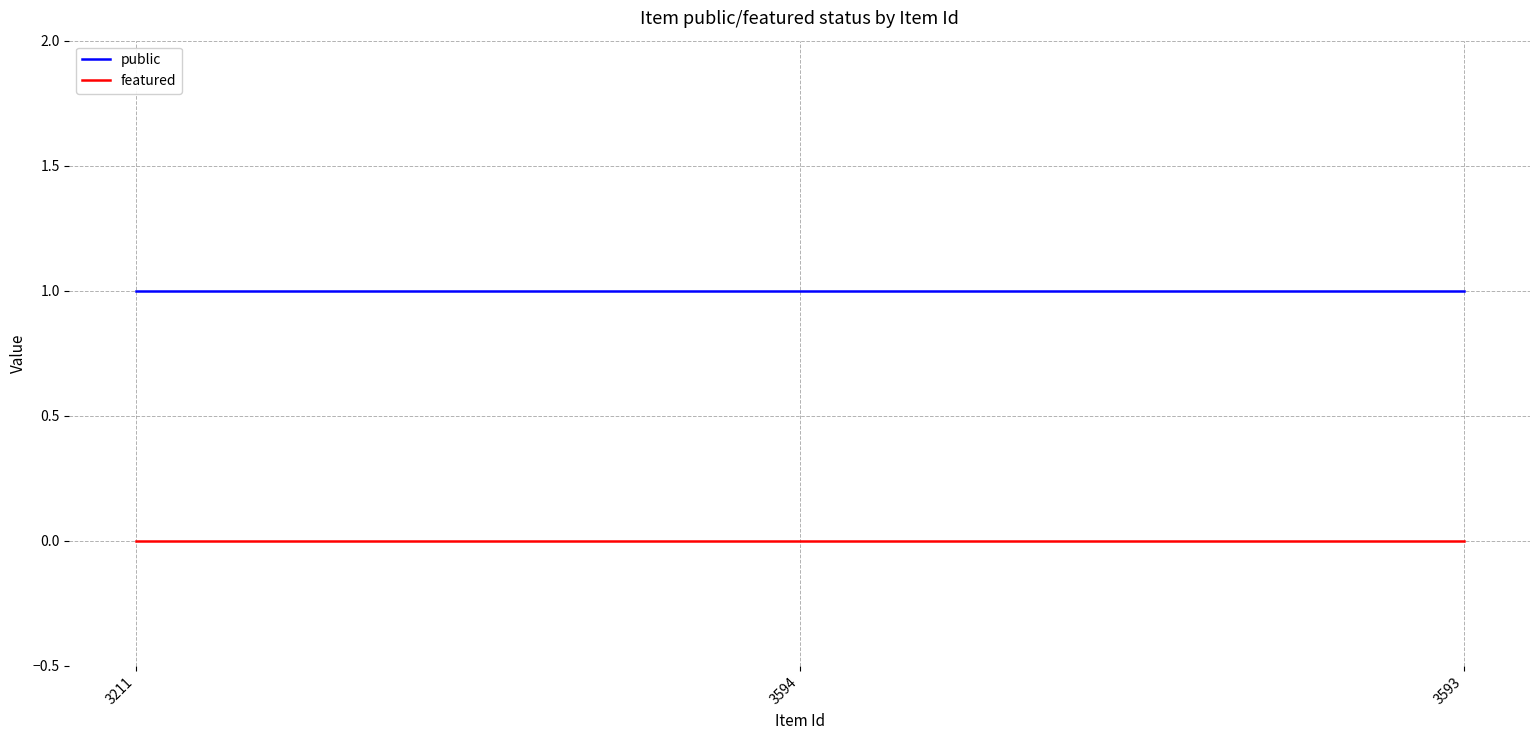

Which series has the largest total across all categories?

public